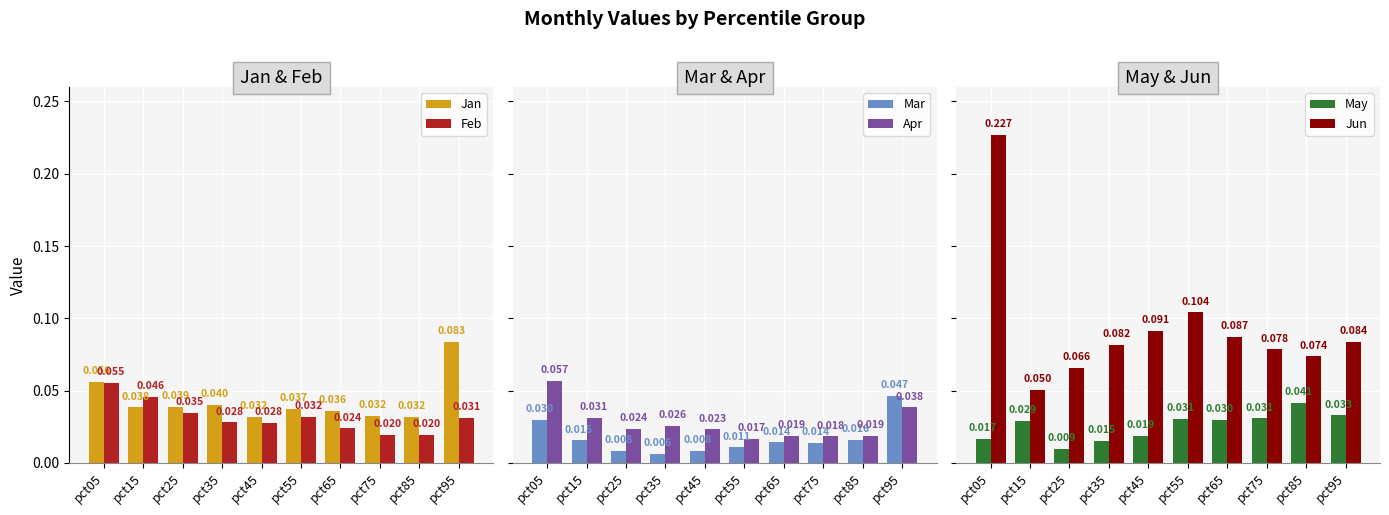

The value of Jan at pct65 is 0.0. True or false?

True